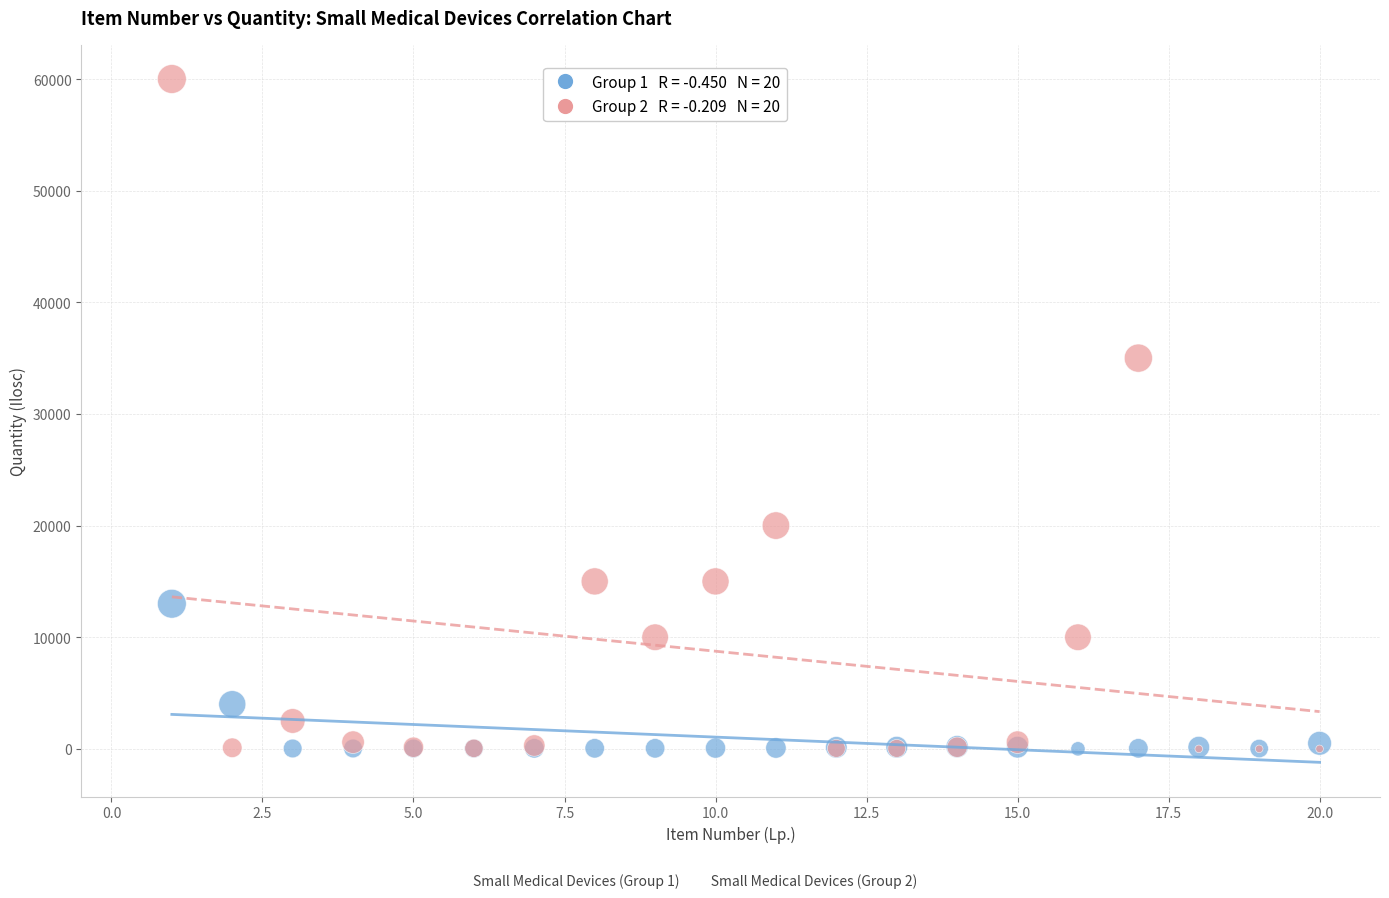

Across all series, what Y value is closest to 30000?

35000